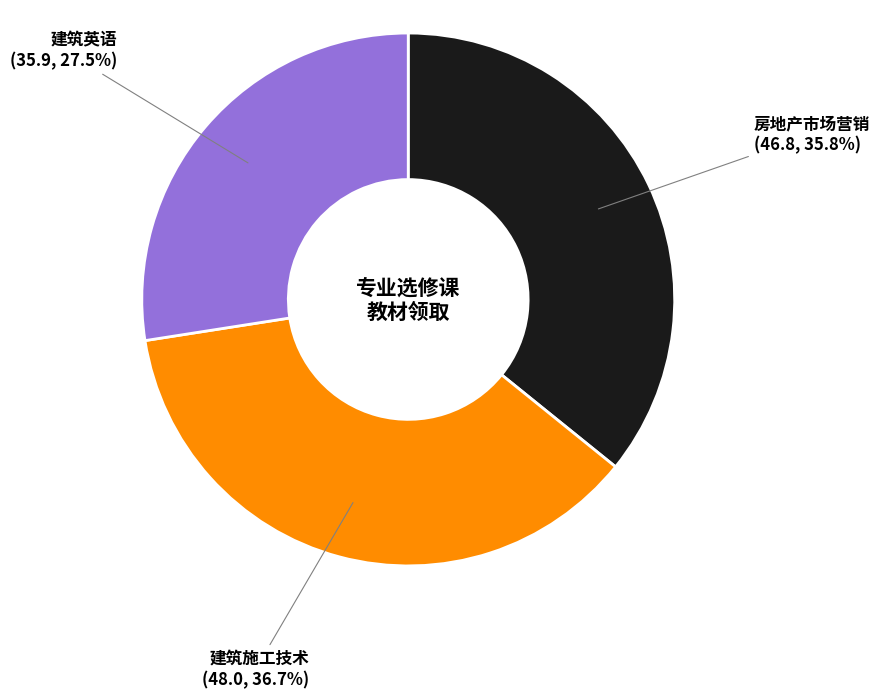

What is the largest slice in the pie chart?

建筑施工技术